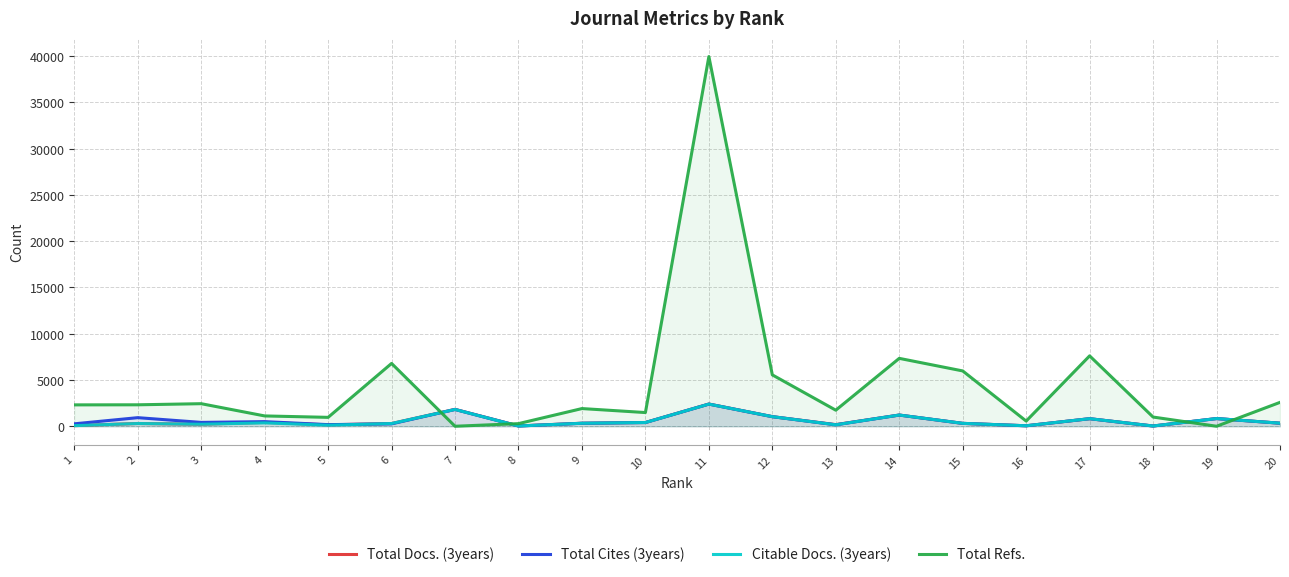

True or false: Citable Docs. (3years) has a value of 51 at 16.

True